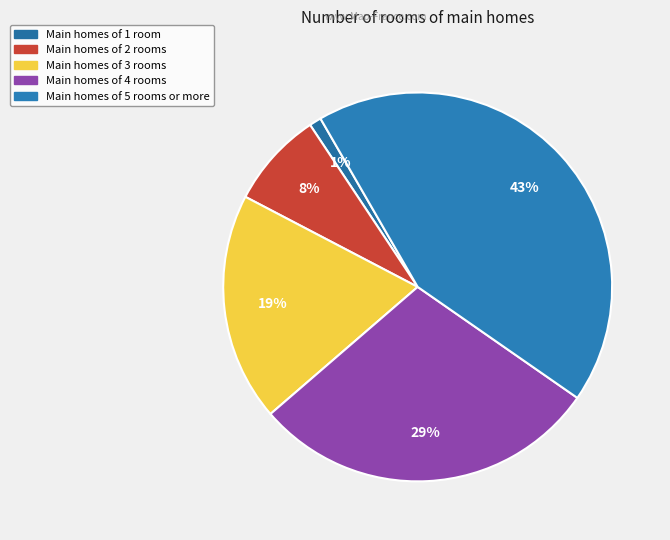

To the nearest percent, what is the difference between the largest and smallest slice percentages?

42%